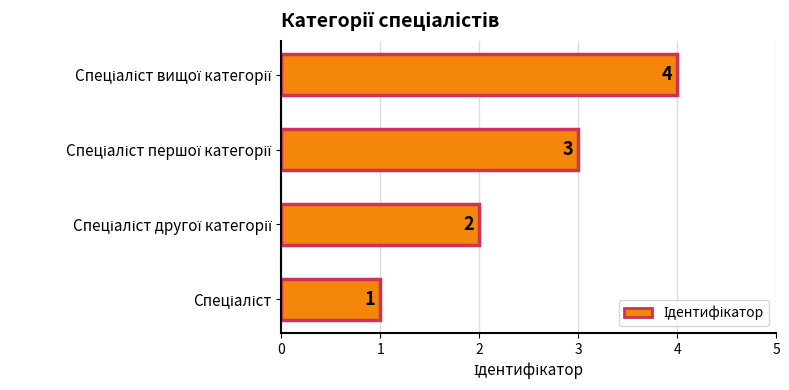

How many values are between 2 and 4?

3